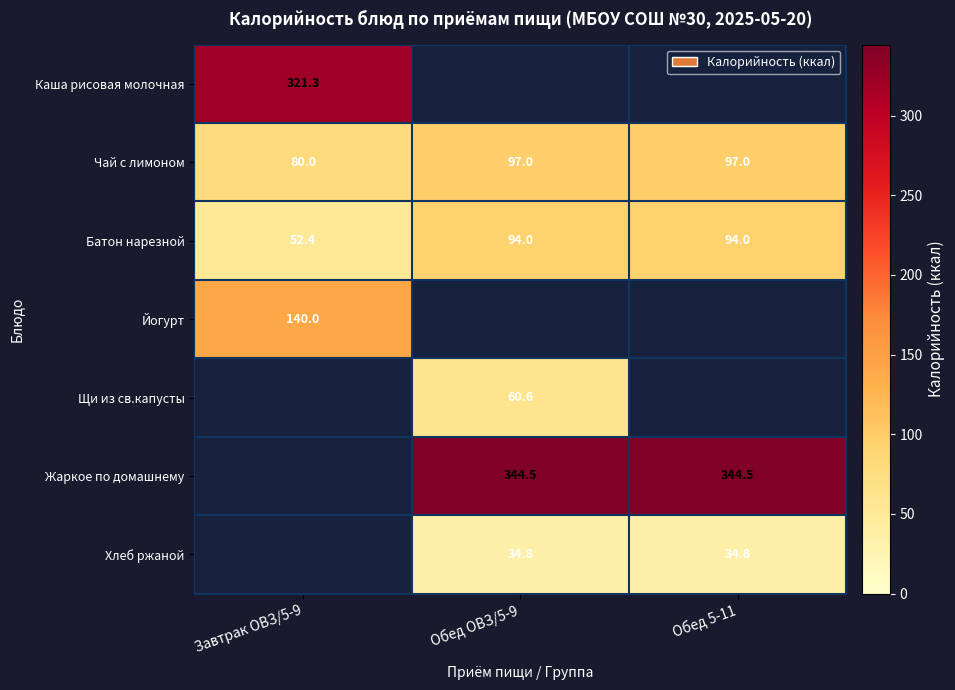

Where is Йогурт nearest to the value 140?

Завтрак ОВЗ/5-9